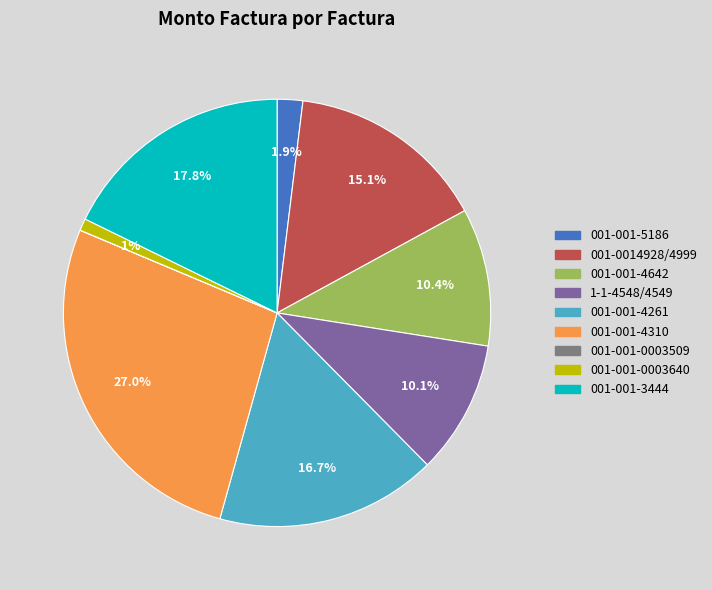

Which slice is the largest?

001-001-4310